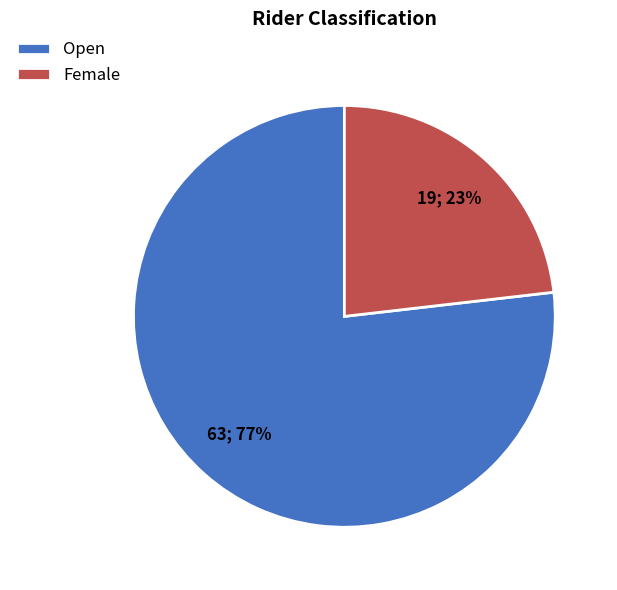

Do Open and Female together represent more than half of the pie?

Yes